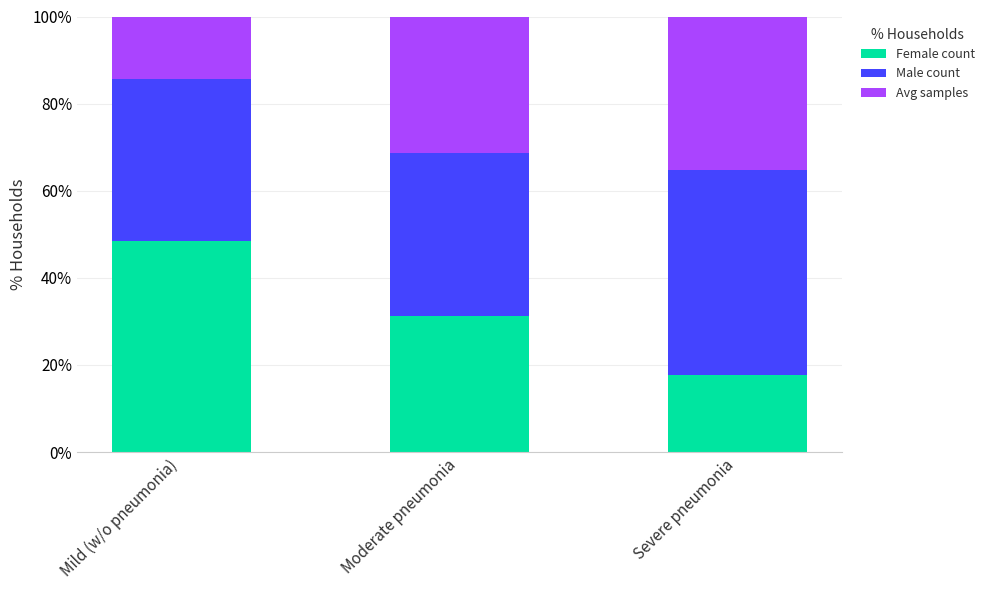

The Female count series shows 5.7 at Severe pneumonia. True or false?

False